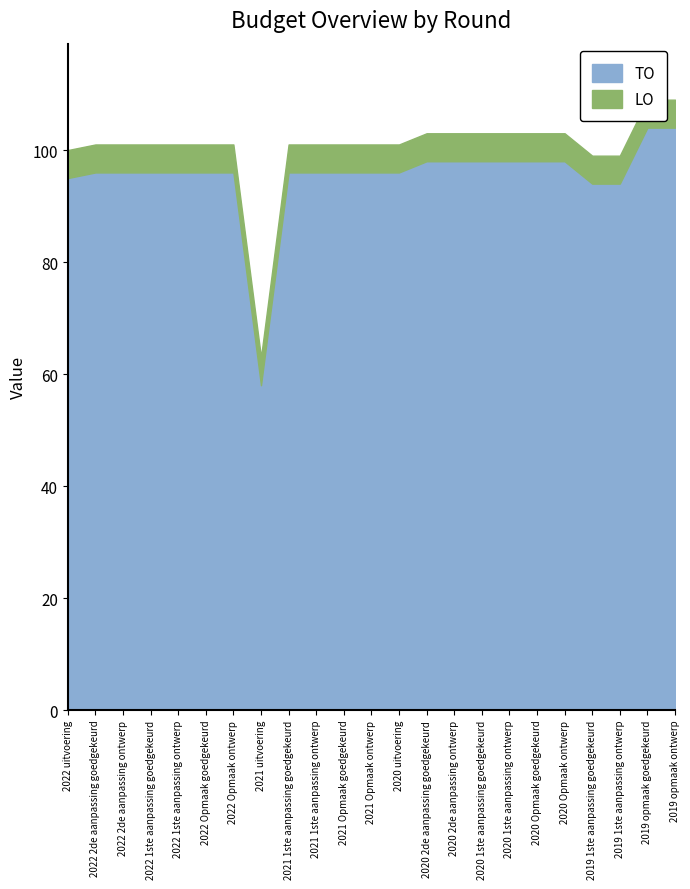

True or false: LO and TO intersect in this chart.

False